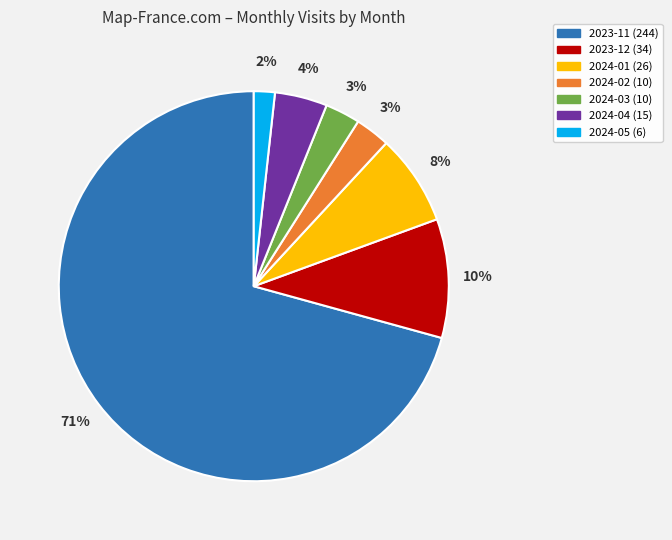

How many slices are in this pie chart?

7